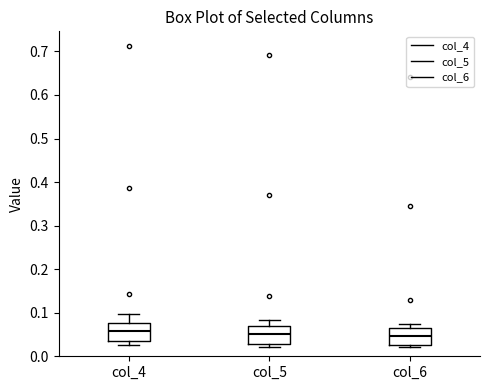

Reading left to right, transcribe this box plot: for each box, give where its median line is, the range the box spans, and where its two whiskers end, as read against the y-axis. The values are not printed on the chart, so give them approximately, as read against the axis.

col_4: median 0.06, box 0.04 to 0.08, whiskers 0.03 to 0.10
col_5: median 0.05, box 0.03 to 0.07, whiskers 0.02 to 0.08
col_6: median 0.05, box 0.03 to 0.06, whiskers 0.02 to 0.08